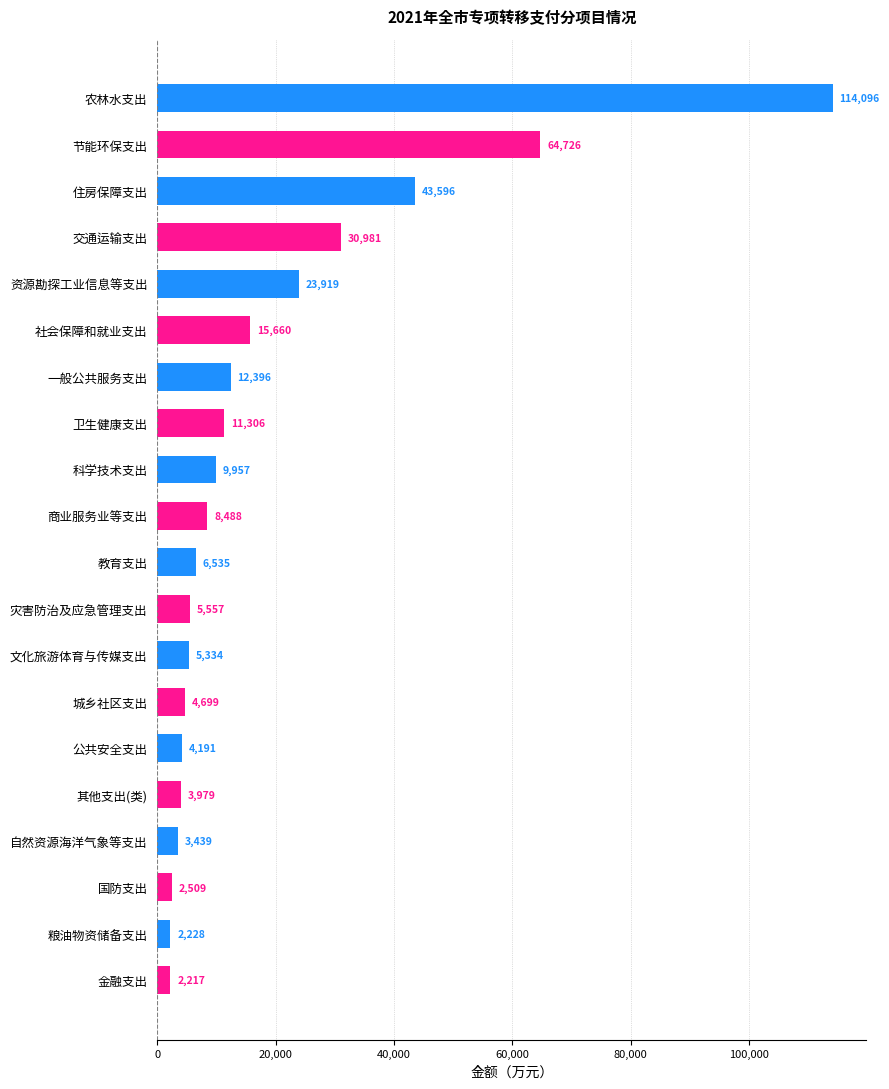

Between 社会保障和就业支出 and 节能环保支出, which is larger?

节能环保支出